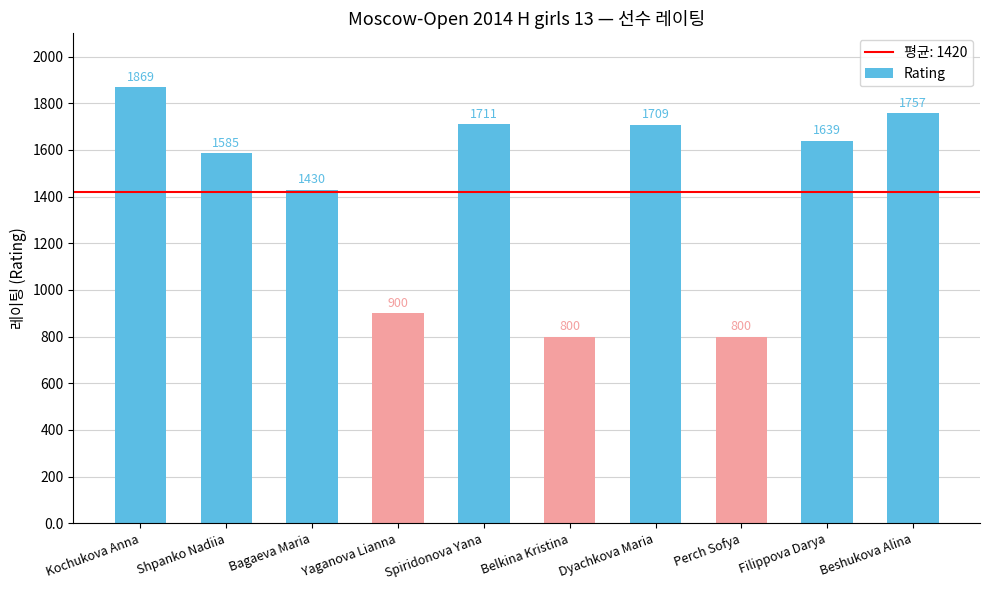

The value at Yaganova Lianna is 900. True or false?

True